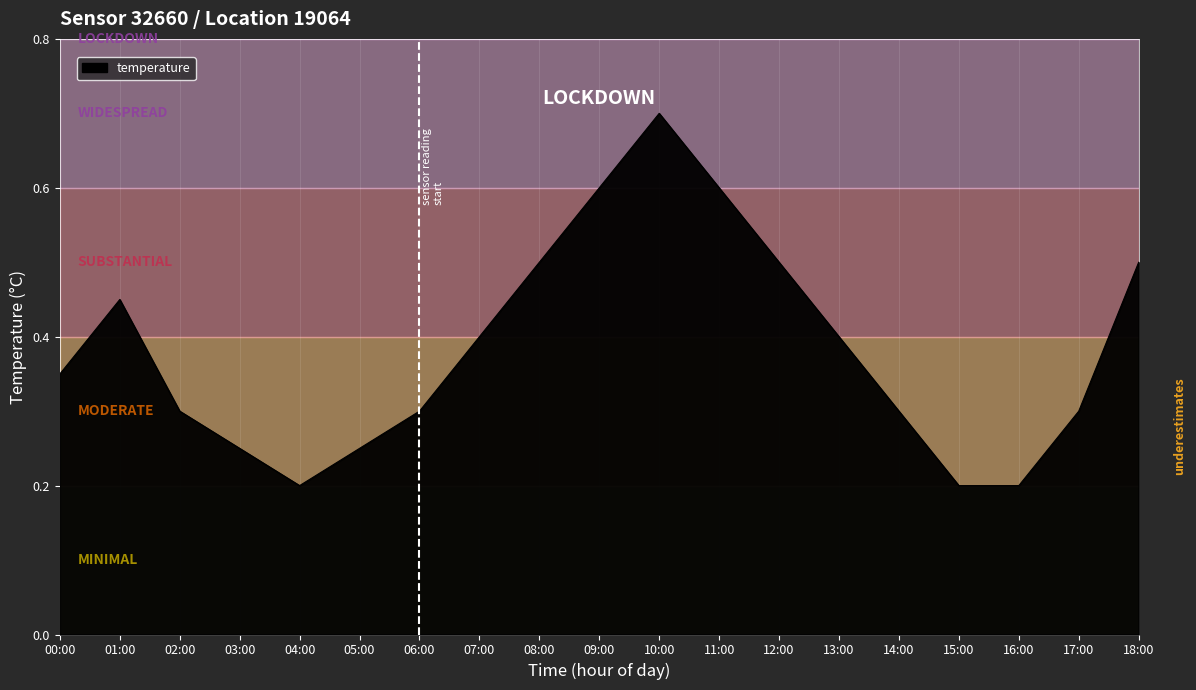

What position from the left is 14:00?

15